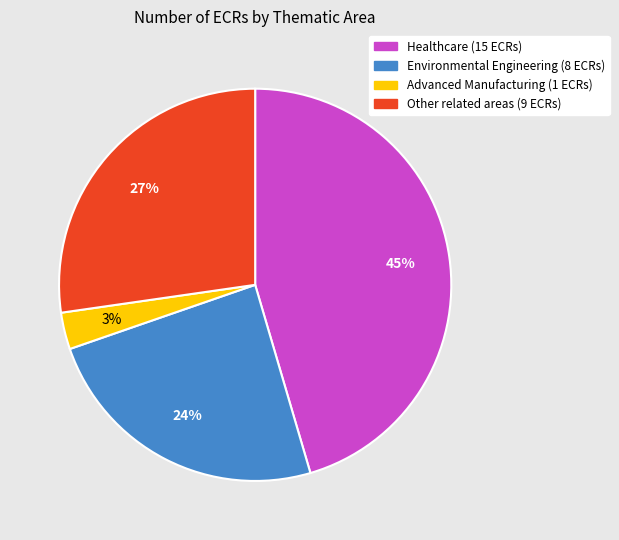

To the nearest percent, what percentage of the pie is Other related areas?

27%